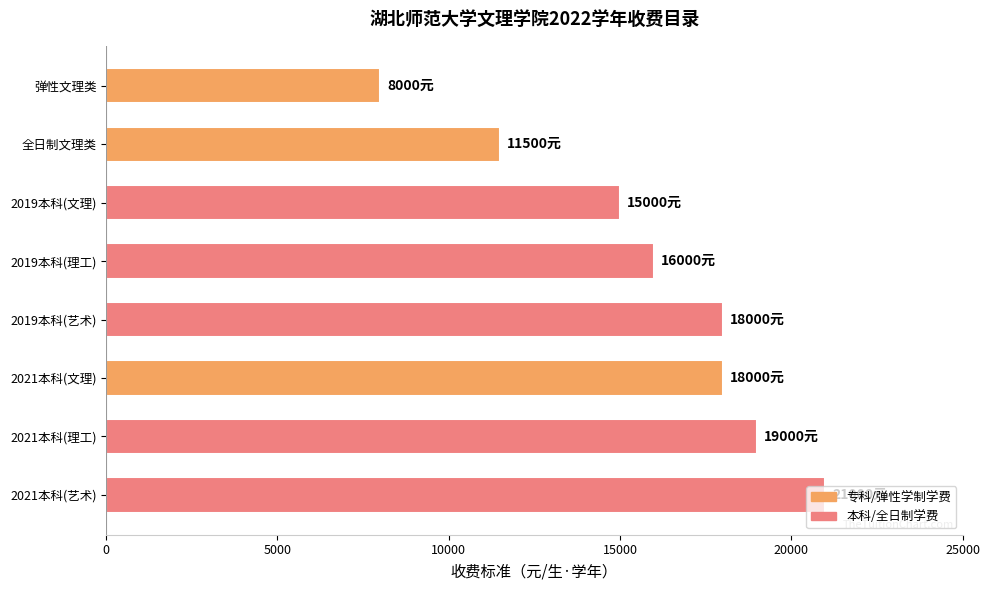

What is the value of the 6th bar from the top?

18000